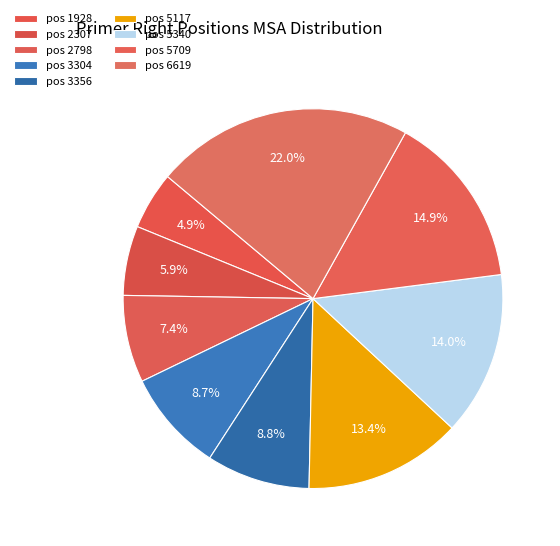

How many segments does this pie chart have?

9